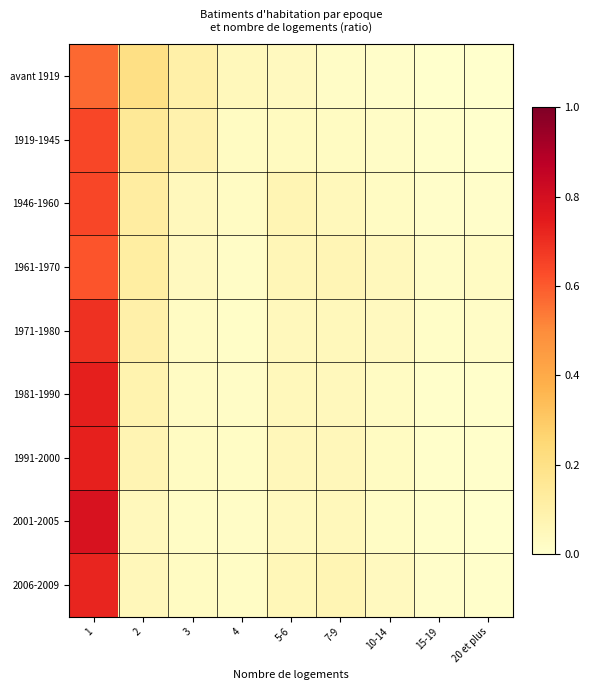

Reading left to right, list all the values displayed in this chart.

avant 1919: 1=0.6	2=0.2	3=0.1	4=0.0	5-6=0.0	7-9=0.0	10-14=0.0	15-19=0.0	20 et plus=0.0
1919-1945: 1=0.6	2=0.2	3=0.1	4=0.0	5-6=0.0	7-9=0.0	10-14=0.0	15-19=0.0	20 et plus=0.0
1946-1960: 1=0.6	2=0.1	3=0.0	4=0.0	5-6=0.1	7-9=0.1	10-14=0.0	15-19=0.0	20 et plus=0.0
1961-1970: 1=0.6	2=0.1	3=0.0	4=0.0	5-6=0.1	7-9=0.1	10-14=0.0	15-19=0.0	20 et plus=0.0
1971-1980: 1=0.7	2=0.1	3=0.0	4=0.0	5-6=0.0	7-9=0.0	10-14=0.0	15-19=0.0	20 et plus=0.0
1981-1990: 1=0.7	2=0.1	3=0.0	4=0.0	5-6=0.1	7-9=0.0	10-14=0.0	15-19=0.0	20 et plus=0.0
1991-2000: 1=0.7	2=0.1	3=0.0	4=0.0	5-6=0.1	7-9=0.1	10-14=0.0	15-19=0.0	20 et plus=0.0
2001-2005: 1=0.8	2=0.0	3=0.0	4=0.0	5-6=0.0	7-9=0.1	10-14=0.0	15-19=0.0	20 et plus=0.0
2006-2009: 1=0.7	2=0.1	3=0.0	4=0.0	5-6=0.1	7-9=0.1	10-14=0.0	15-19=0.0	20 et plus=0.0